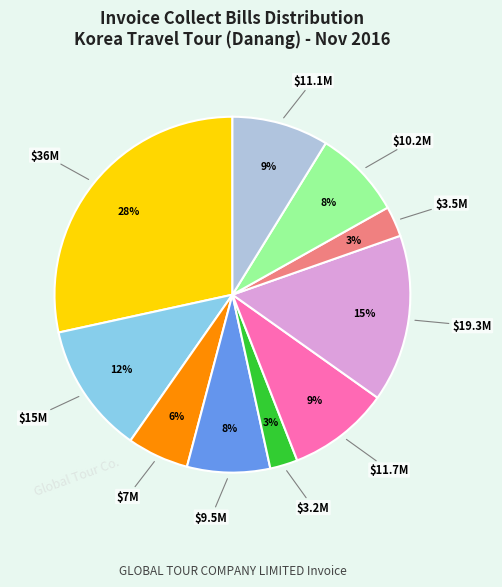

Does any single category account for the majority?

No